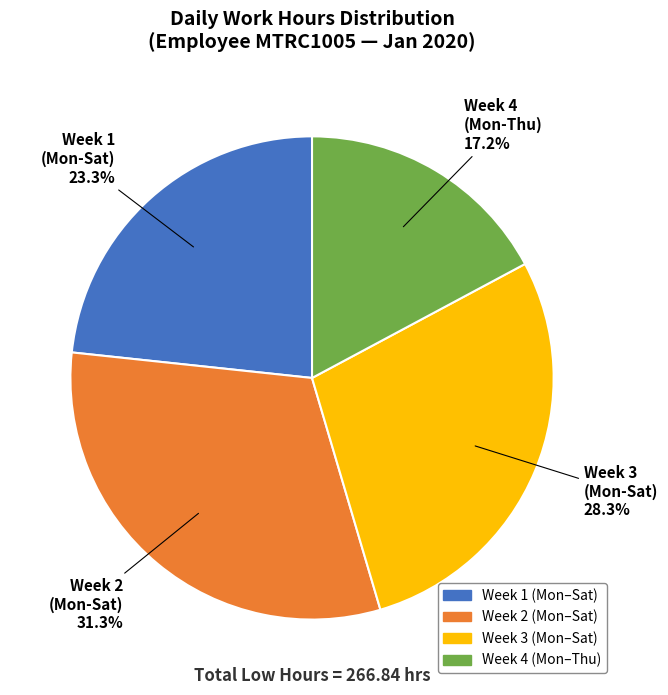

Does any single category account for the majority?

No